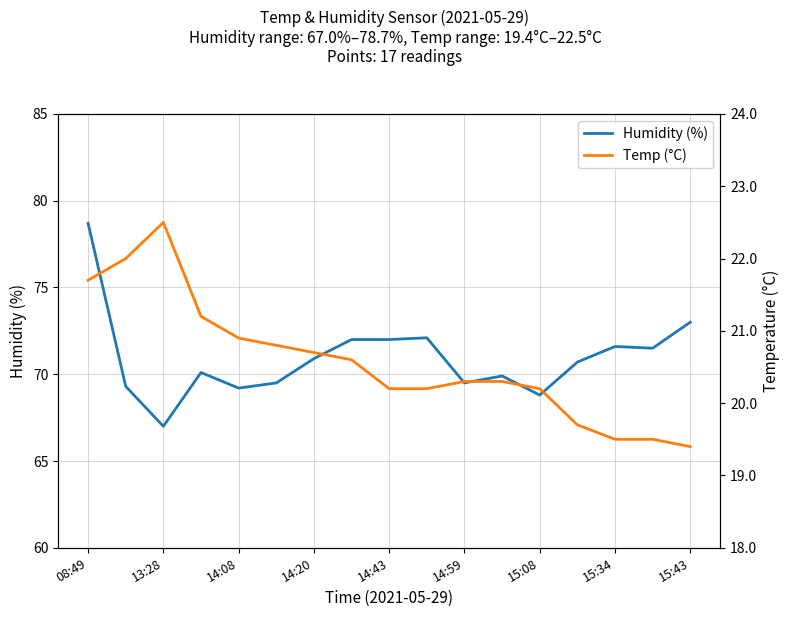

The Humidity (%) series shows 101.2 at 15:43. True or false?

False